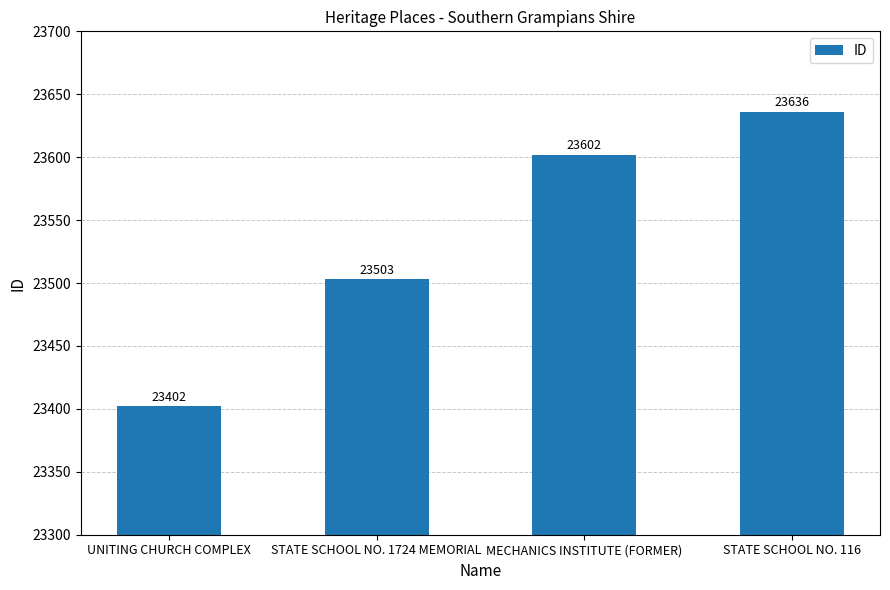

What is the change in value from STATE SCHOOL NO. 1724 MEMORIAL to MECHANICS INSTITUTE (FORMER)?

+99